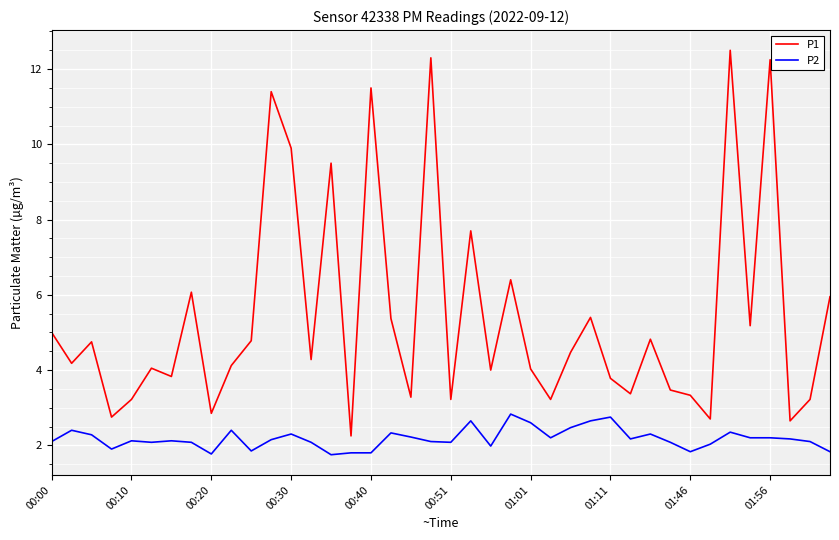

Which series has the largest range (max minus min)?

P1